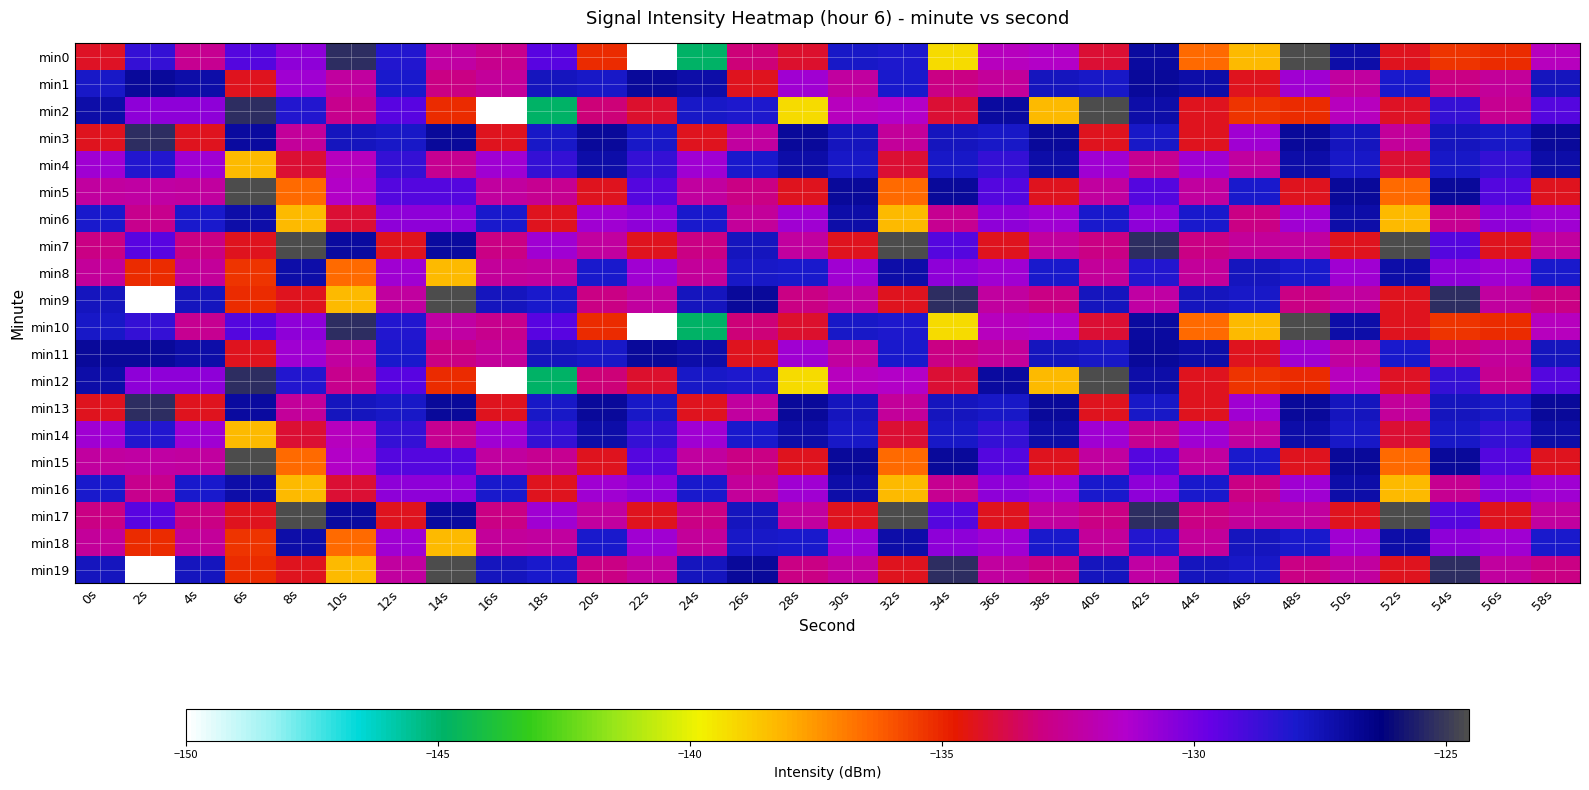

At which category is the sum across all series the highest?

42s